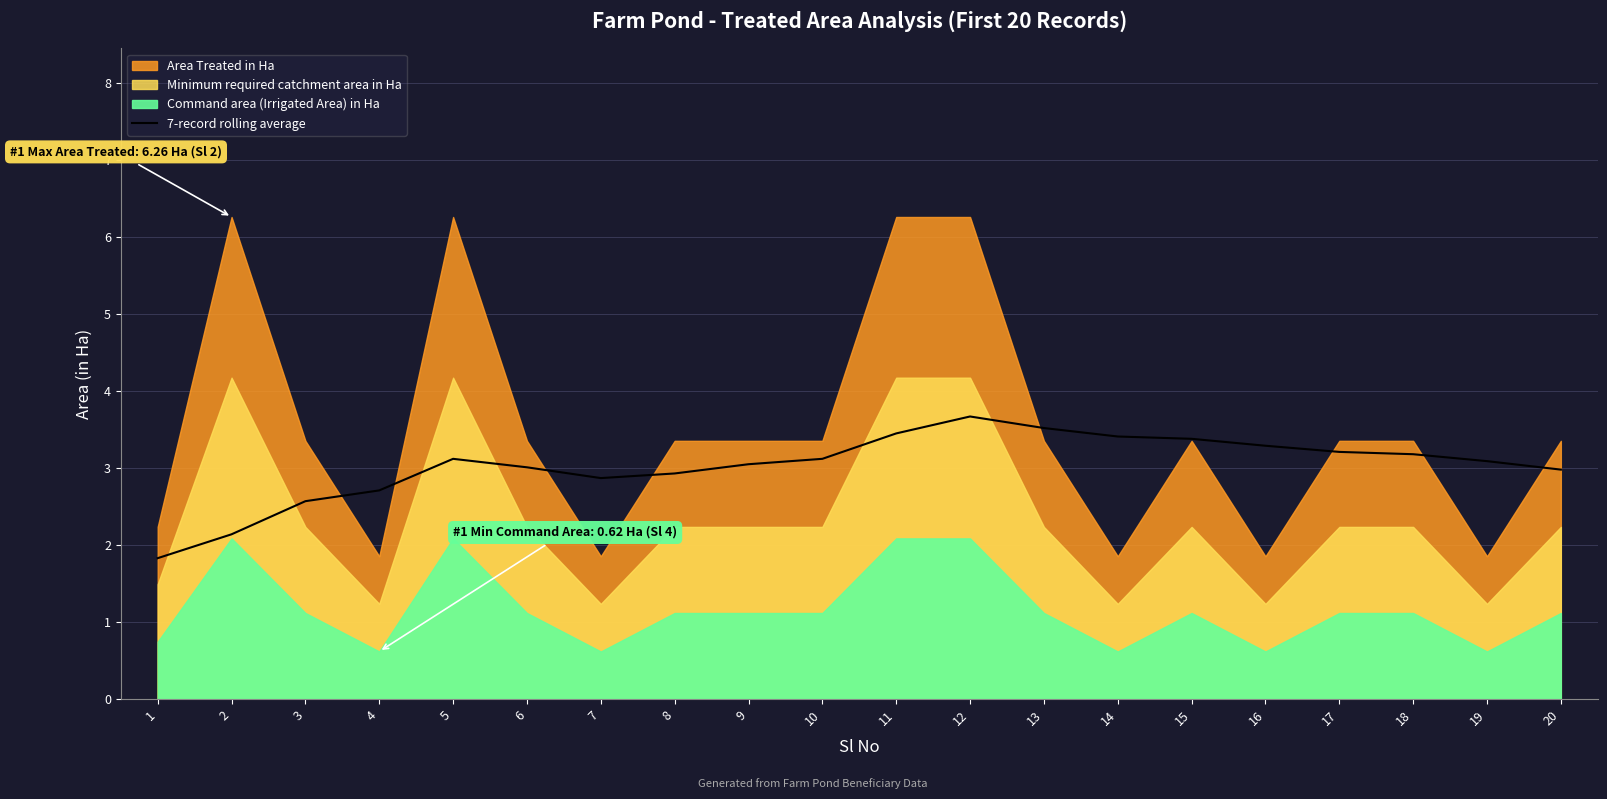

Reading right to left, what are all the values shown in this chart?

20=3.0	19=3.1	18=3.2	17=3.2	16=3.3	15=3.4	14=3.4	13=3.5	12=3.7	11=3.5	10=3.1	9=3.0	8=2.9	7=2.9	6=3.0	5=3.1	4=2.7	3=2.6	2=2.1	1=1.8